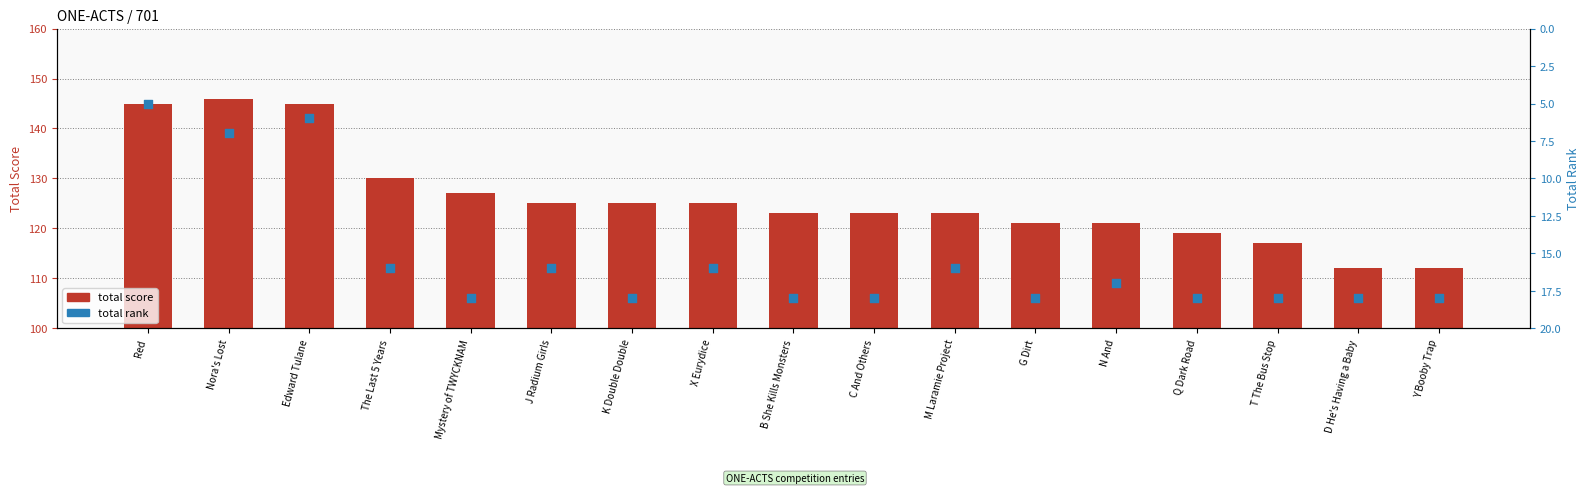

What is the total value across all series at Y Booby Trap?

130